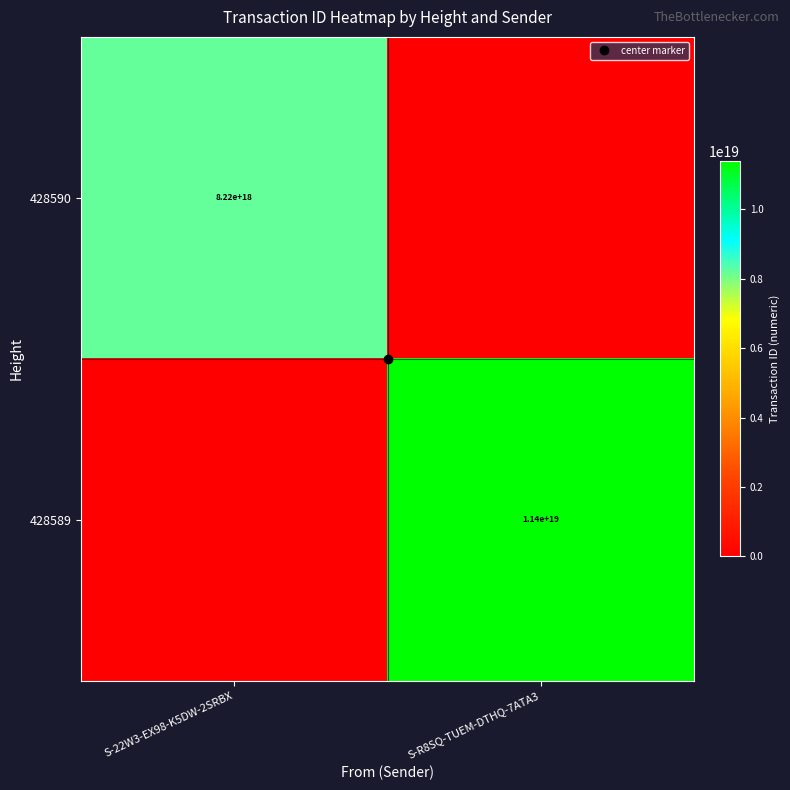

Count the number of data series in this chart.

2